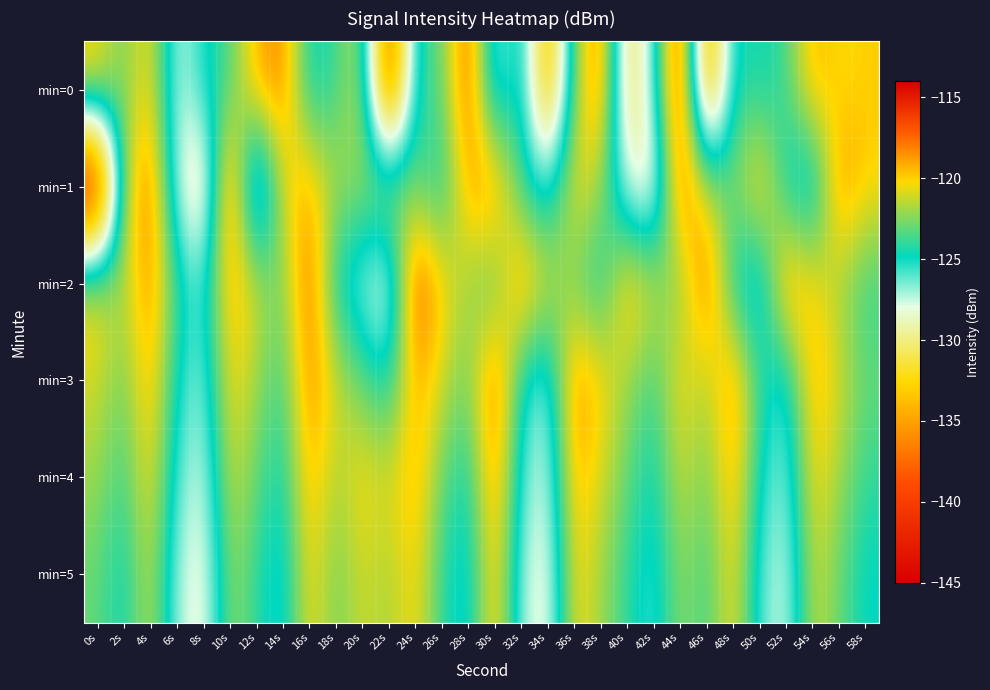

Rank the series at 18s from lowest to highest value.

min=2, min=0, min=5, min=4, min=1, min=3